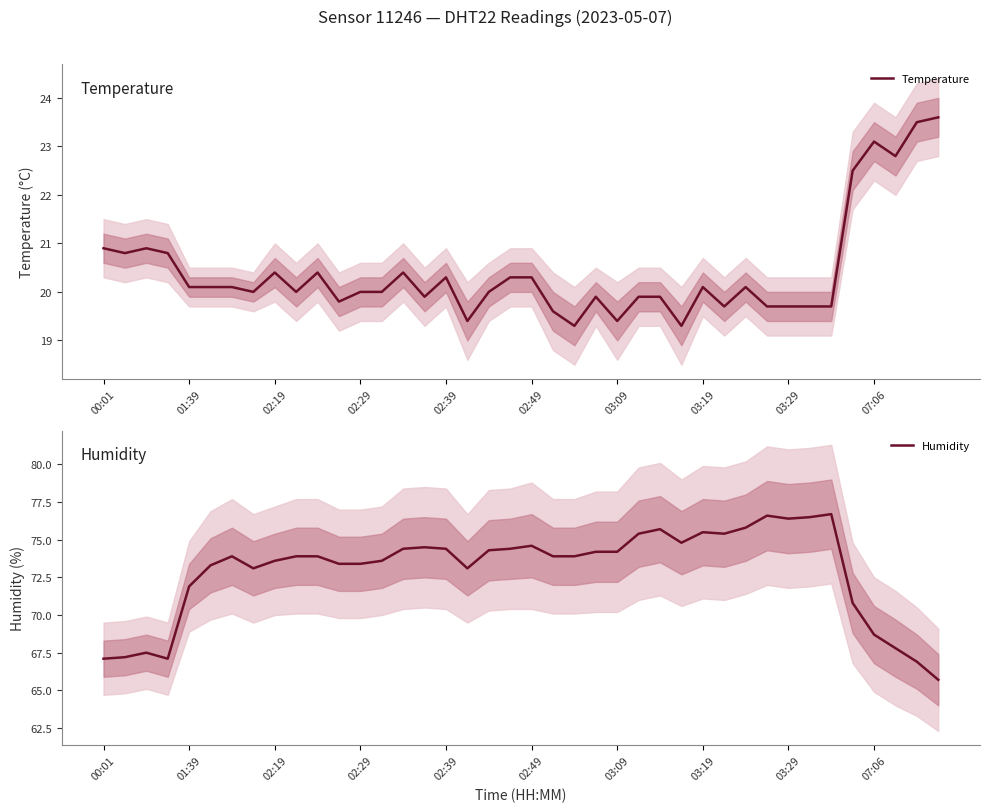

What is the sum of the Temperature values at 00:01 and 34?

40.6